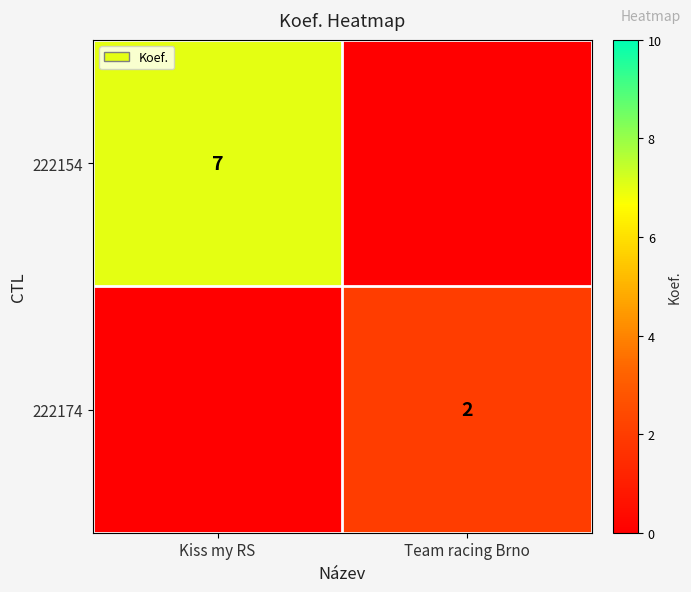

Is the value of 222154 at Kiss my RS greater than the value of 222174 at Team racing Brno?

Yes